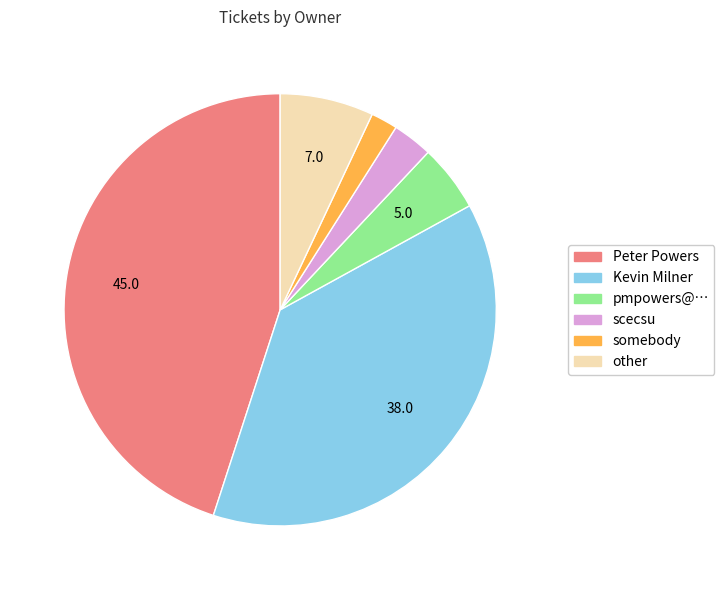

Is it true that scecsu is 3% of the pie?

True